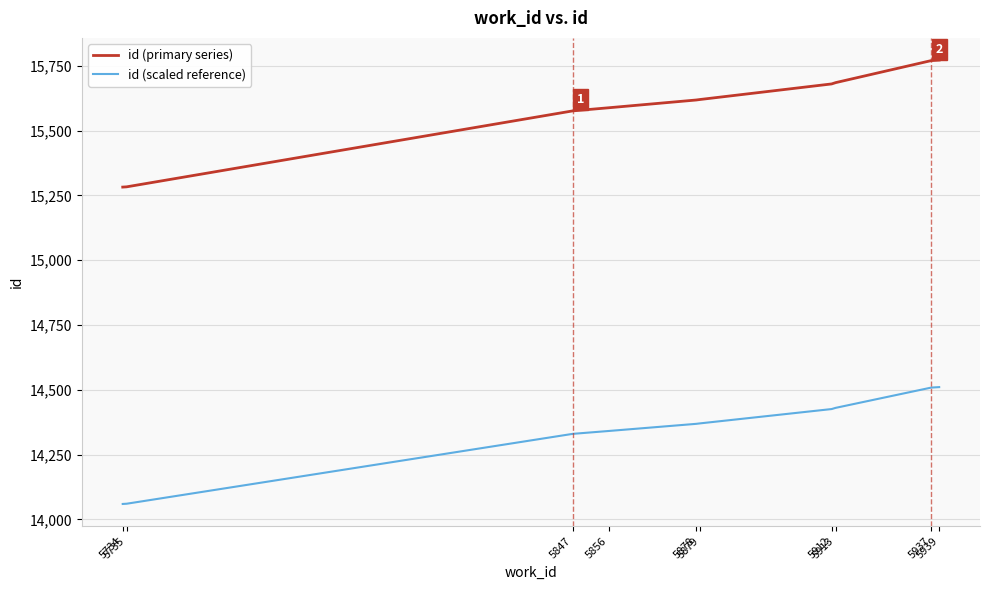

What is the highest value of the id (scaled reference) series?

14510.2